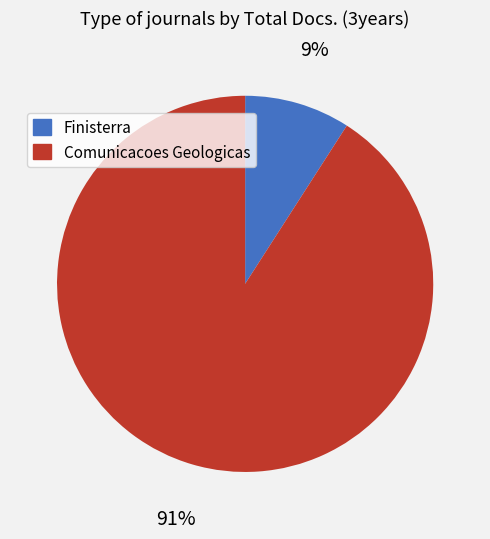

Which slice represents more than half of the pie?

Comunicacoes Geologicas